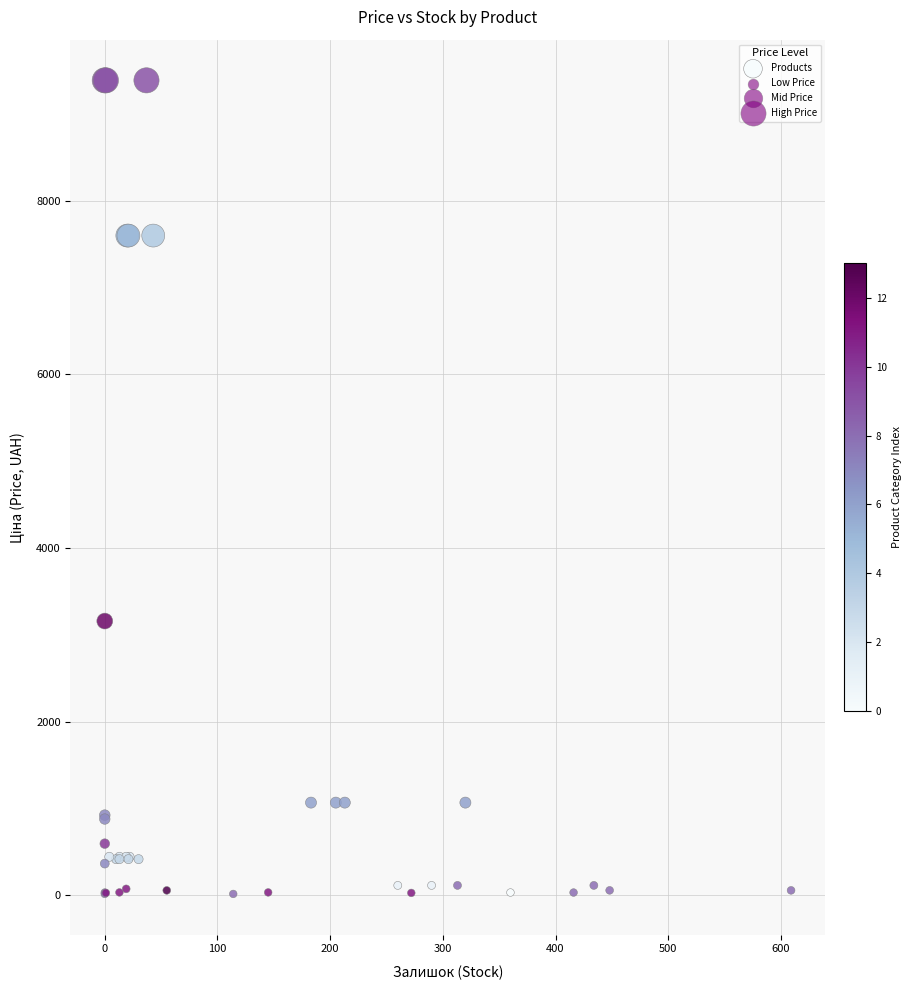

What Y value in the scatter plot is closest to 4699?

3157.9